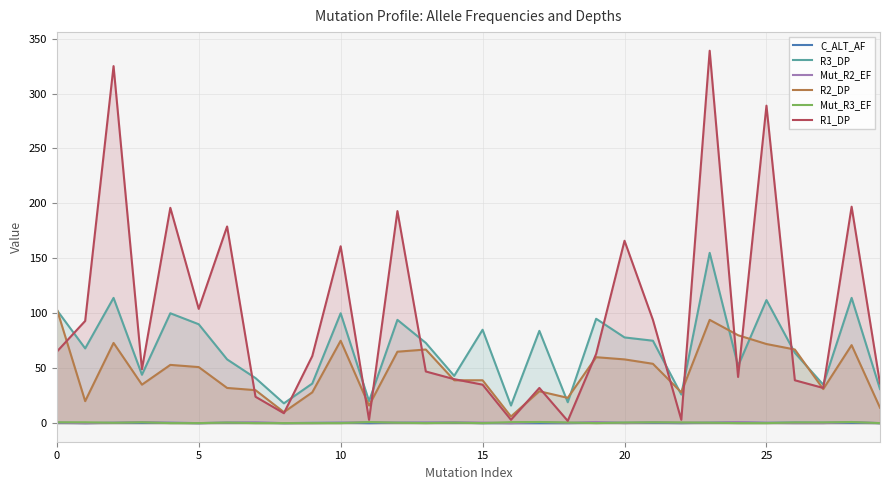

The R2_DP series shows 104.0 at 0. True or false?

True